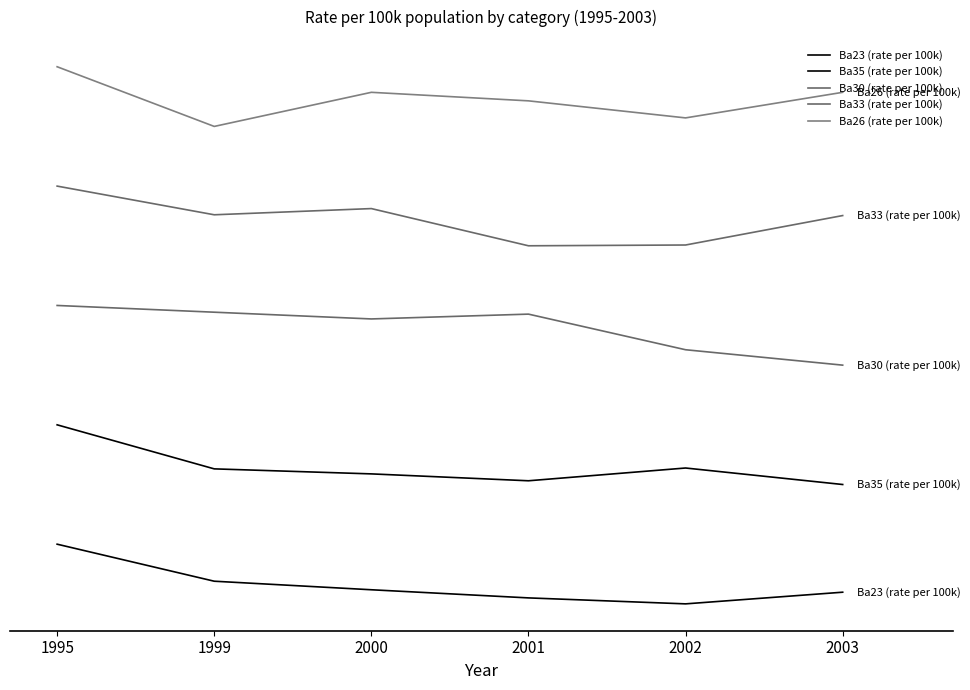

True or false: Ba26 (rate per 100k) and Ba33 (rate per 100k) cross at least once.

False